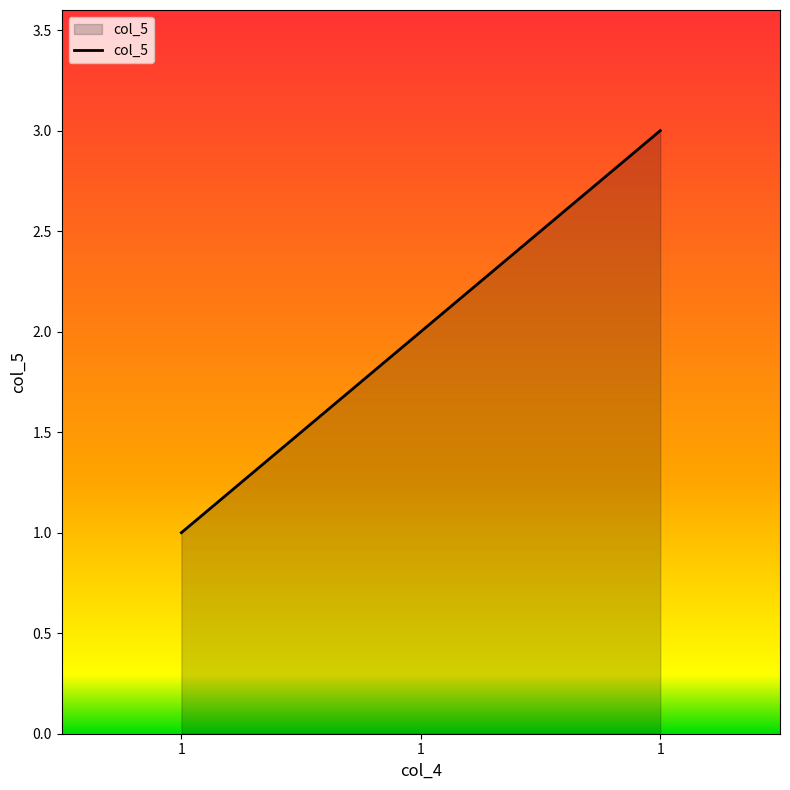

Count the number of data series in this chart.

1